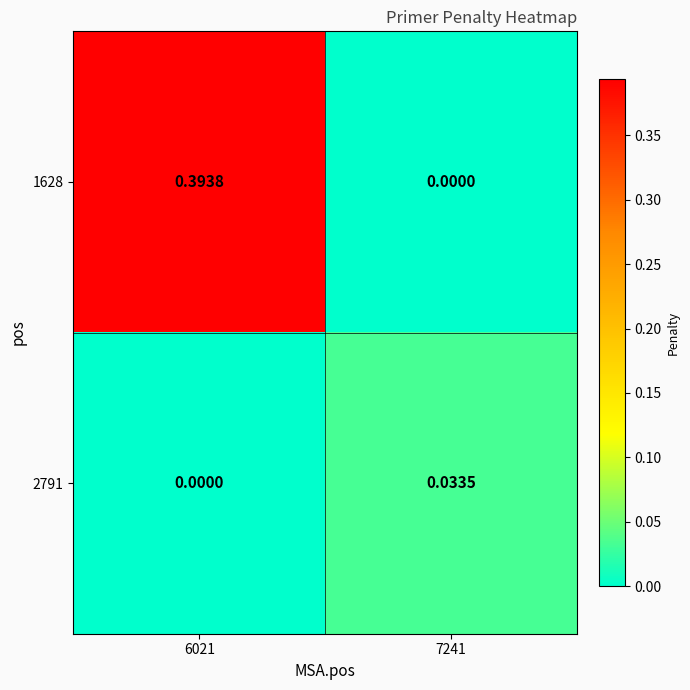

Is the value of 2791 at 7241 greater than the value of 1628 at 6021?

No